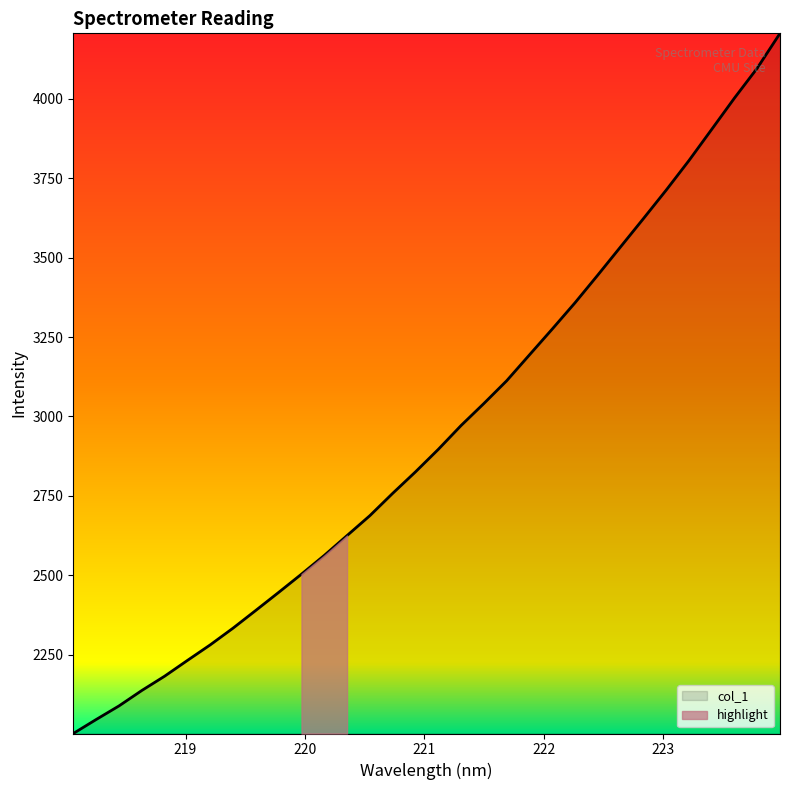

What is the maximum value shown in the chart?

4206.1